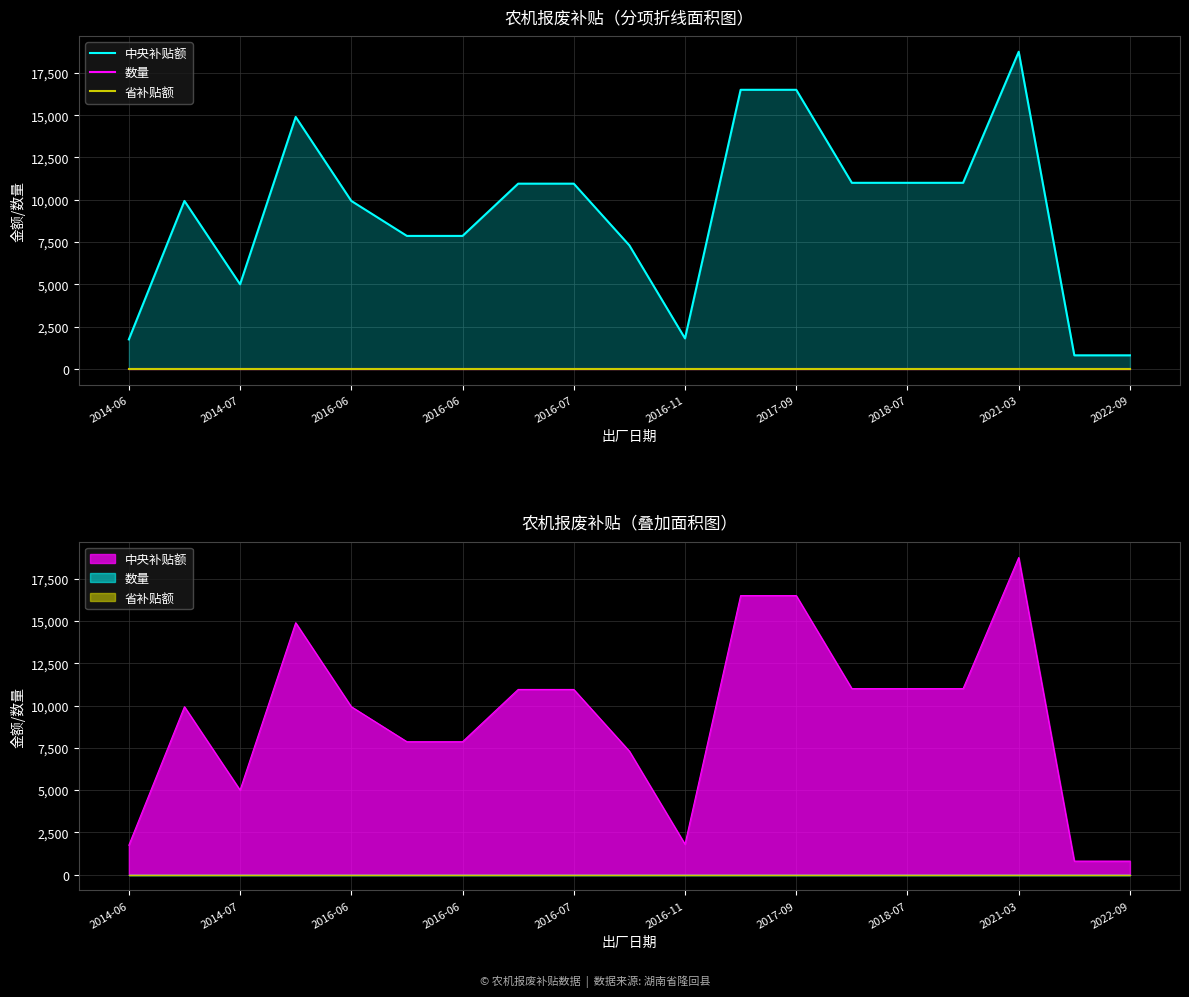

What is the value of the 中央补贴额 point at the 15th from the left?

11000